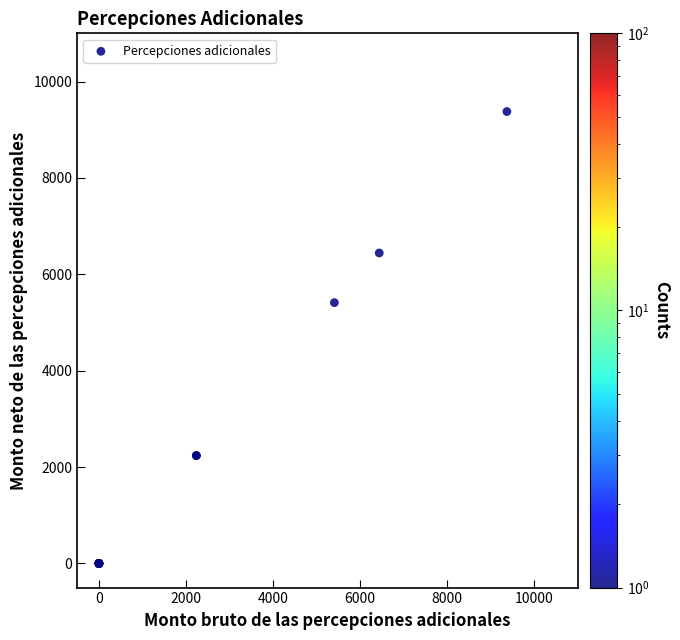

What Y value in the scatter plot is closest to 4688?

5412.2